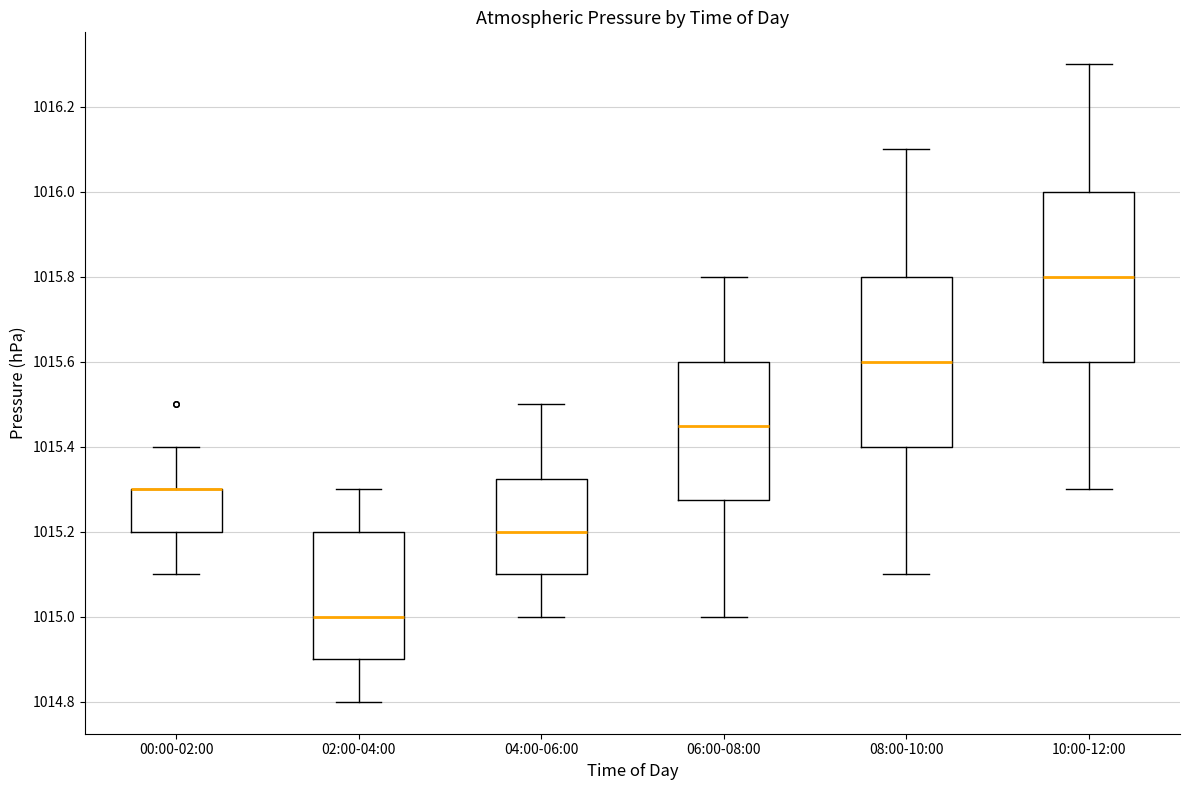

Reading left to right, read every box against the y-axis: the position of its median line, the range the box covers, and the ends of its whiskers. The values are not printed on the chart, so give them approximately, as read against the axis.

00:00-02:00: median 1015.30 (drawn on the box's upper edge), box 1015.20 to 1015.30, whiskers 1015.10 to 1015.40
02:00-04:00: median 1015.00, box 1014.90 to 1015.20, whiskers 1014.80 to 1015.30
04:00-06:00: median 1015.20, box 1015.10 to 1015.32, whiskers 1015.00 to 1015.50
06:00-08:00: median 1015.46, box 1015.28 to 1015.60, whiskers 1015.00 to 1015.80
08:00-10:00: median 1015.60, box 1015.40 to 1015.80, whiskers 1015.10 to 1016.10
10:00-12:00: median 1015.80, box 1015.60 to 1016.00, whiskers 1015.30 to 1016.30